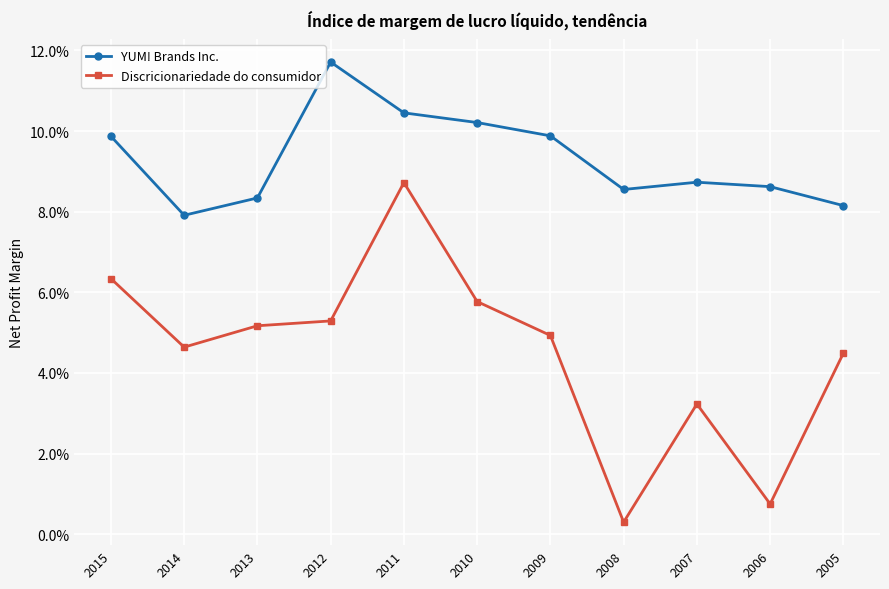

True or false: YUM! Brands Inc. and Discricionariedade do consumidor cross at least once.

False